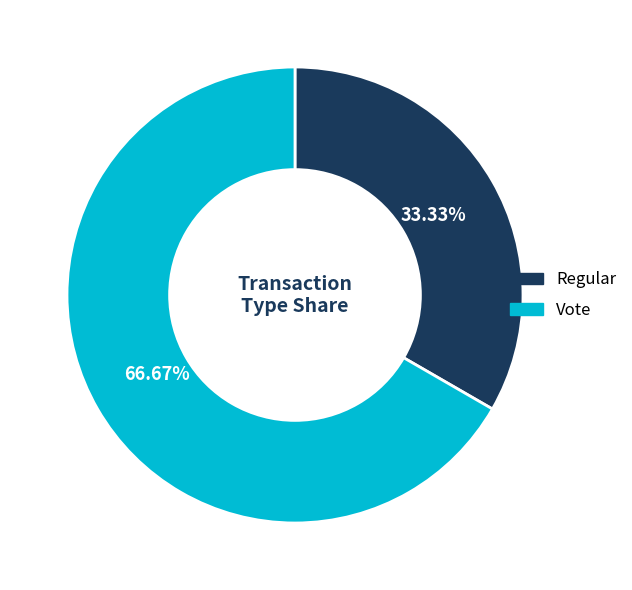

Is Vote the majority of the pie?

Yes